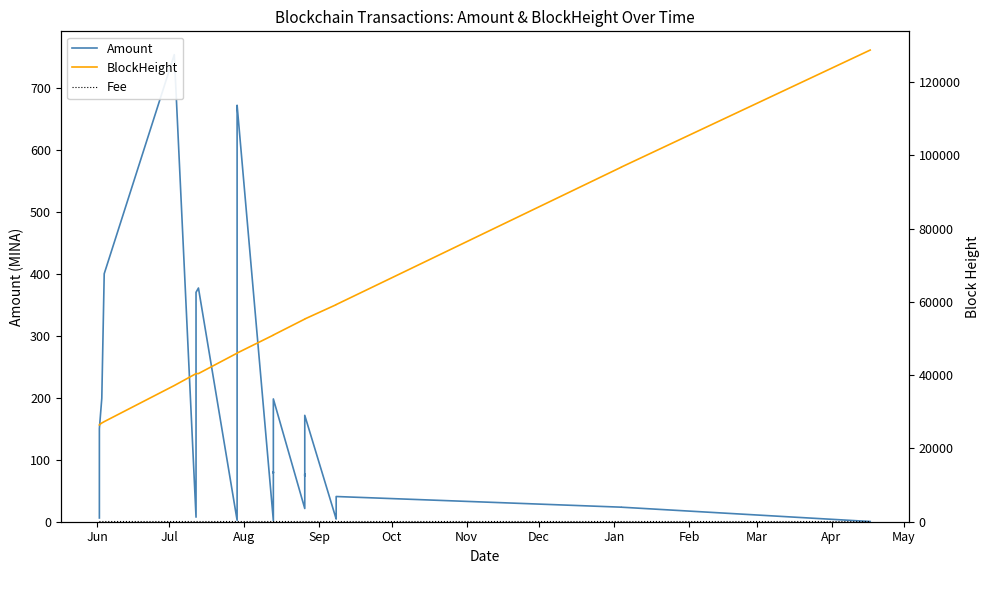

How many categories are shown in the chart?

28